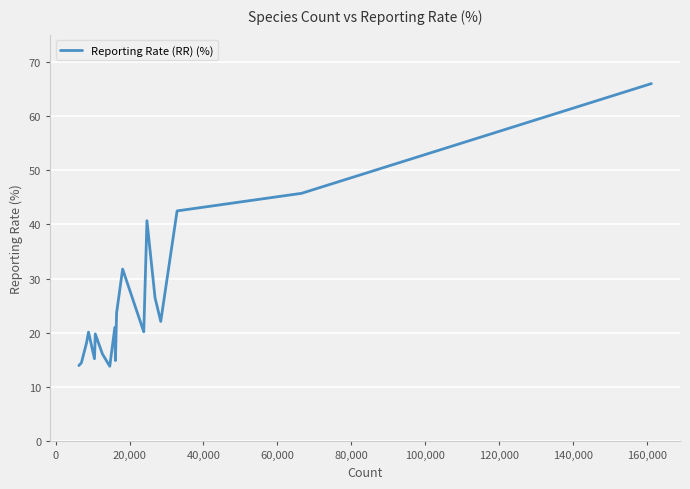

What is the difference between the maximum and minimum values?

52.1